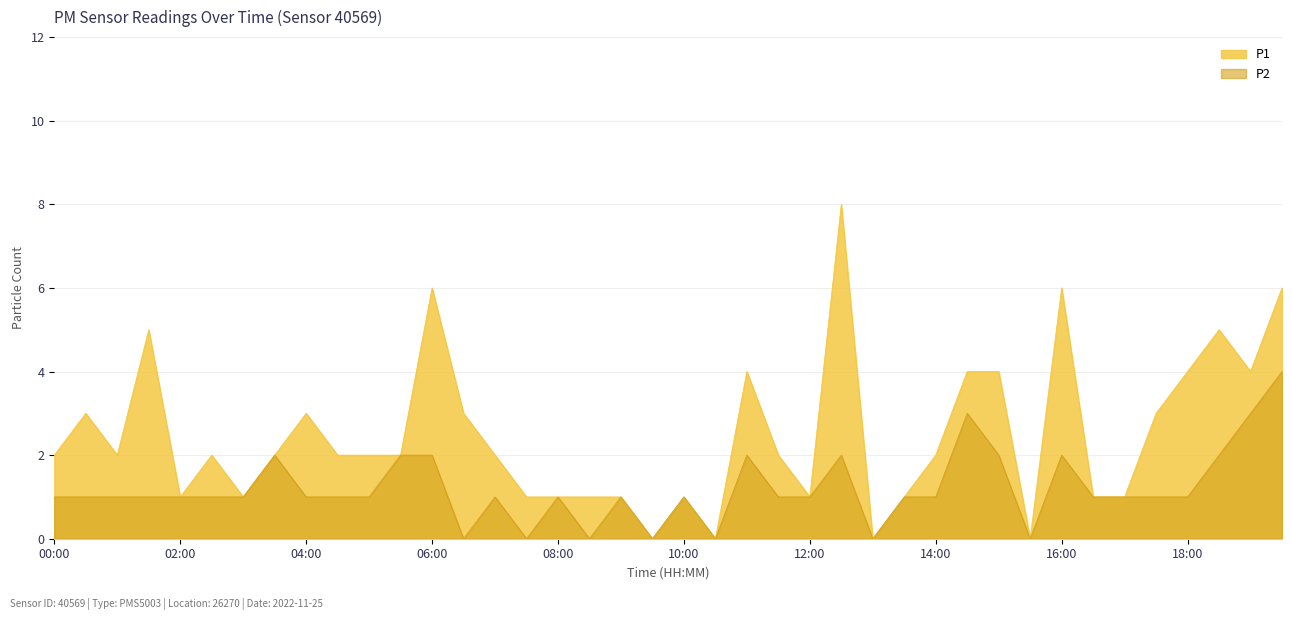

What is the difference between the highest and lowest values at 01:00?

1